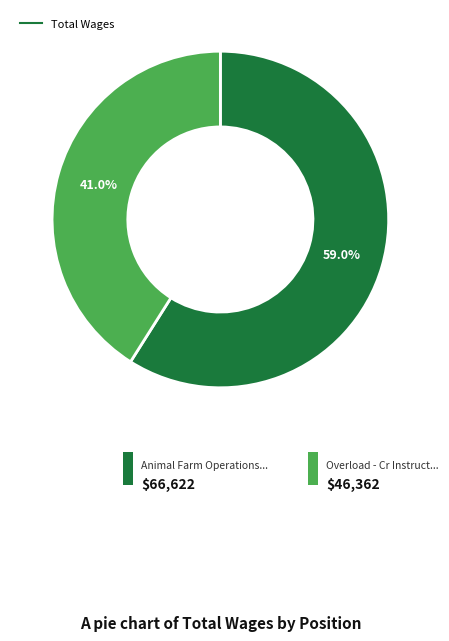

Is there any slice that represents more than half of the pie?

Yes